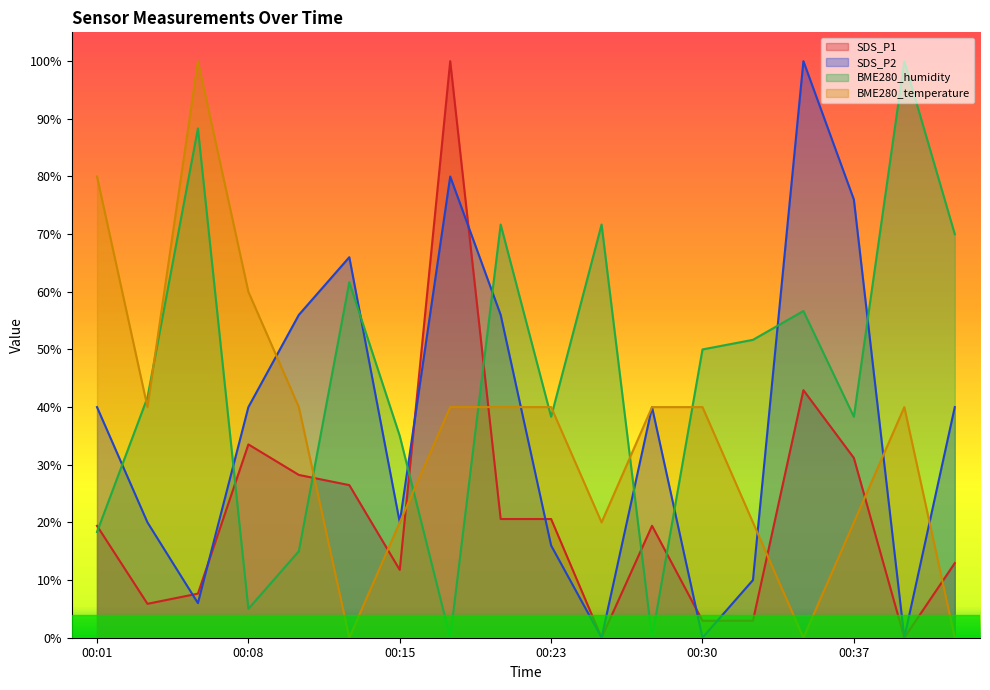

List the labels in order of BME280_humidity value, largest first.

00:40, 00:06, 00:20, 00:25, 00:42, 00:13, 00:35, 00:32, 00:30, 00:03, 00:23, 00:37, 00:15, 00:01, 00:10, 00:08, 00:18, 00:27